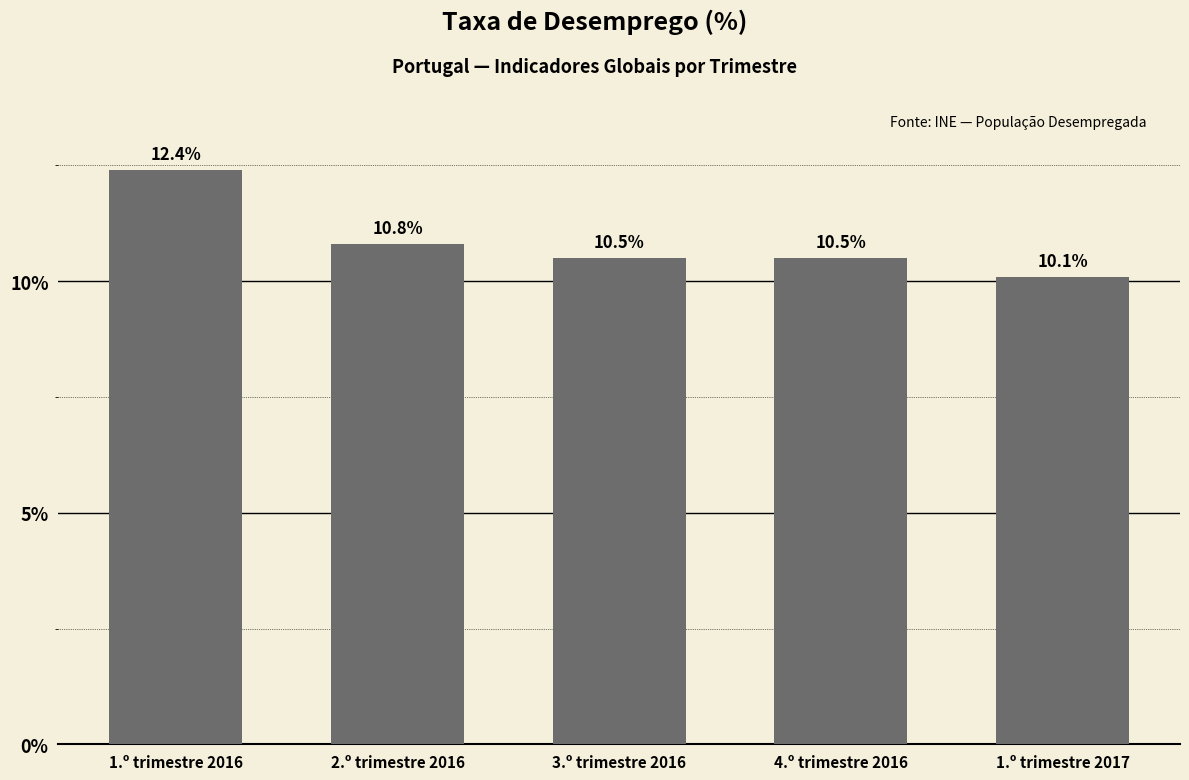

Where is the data nearest to the value 11?

2.º trimestre 2016